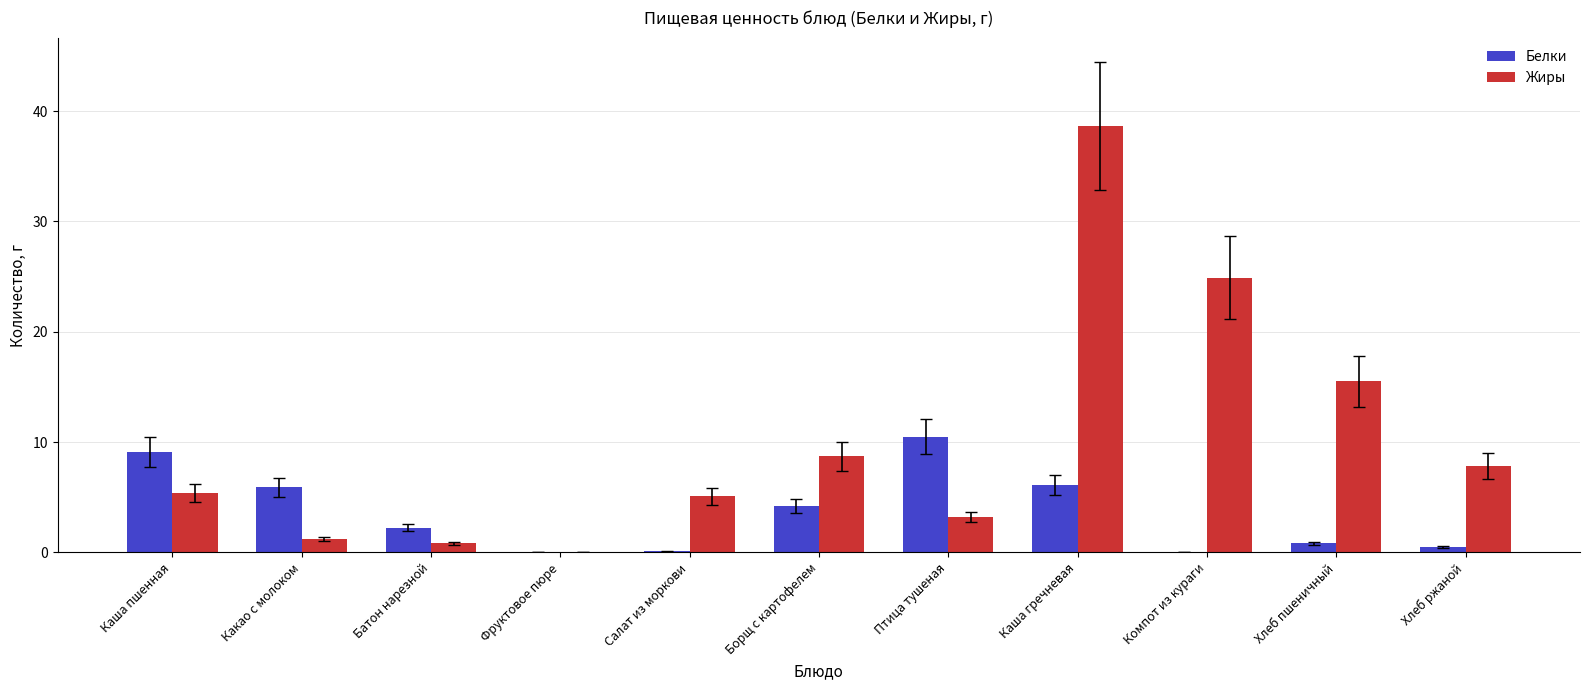

What is the sum of all Жиры values?

111.3